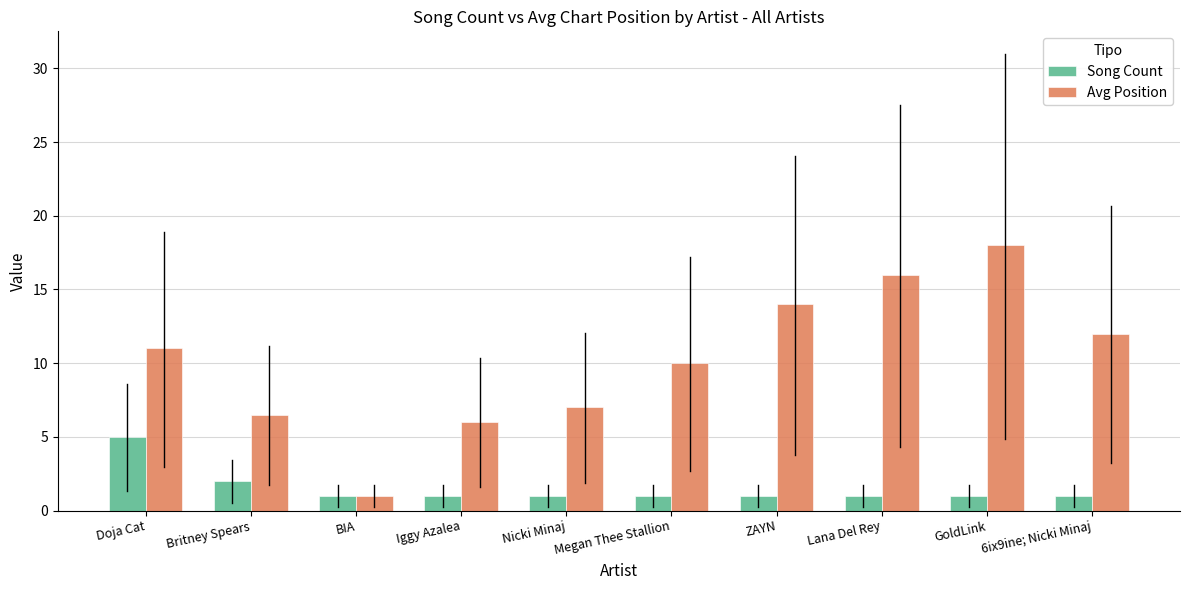

What is the difference between the Avg Position values at Iggy Azalea and Lana Del Rey?

10.0